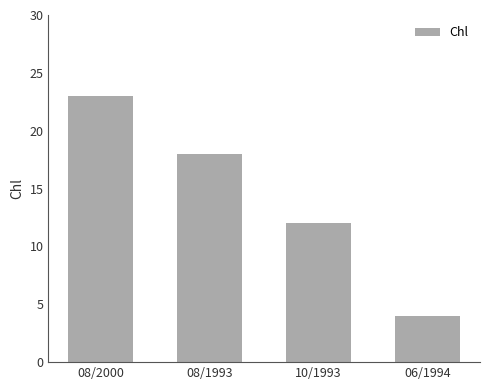

Does the chart contain any negative values?

No